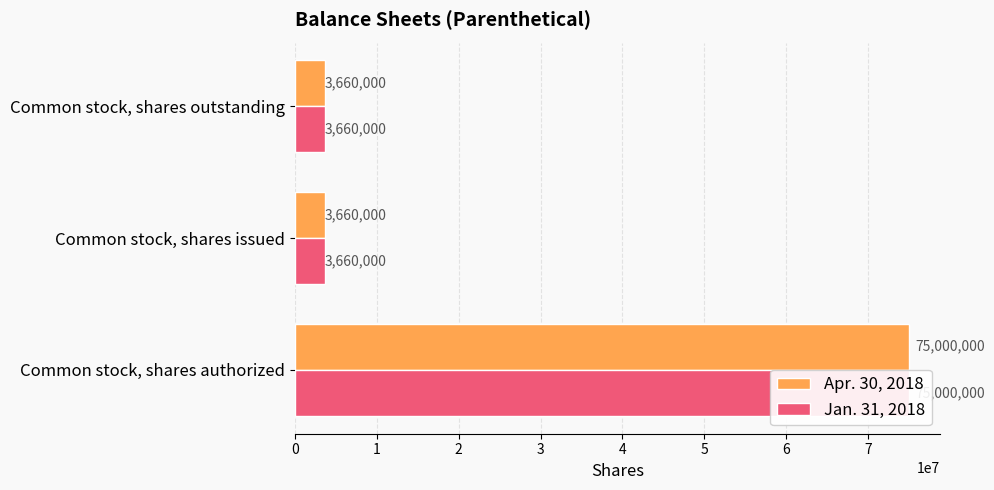

Rank the series by their maximum value, from highest to lowest.

Apr. 30, 2018, Jan. 31, 2018